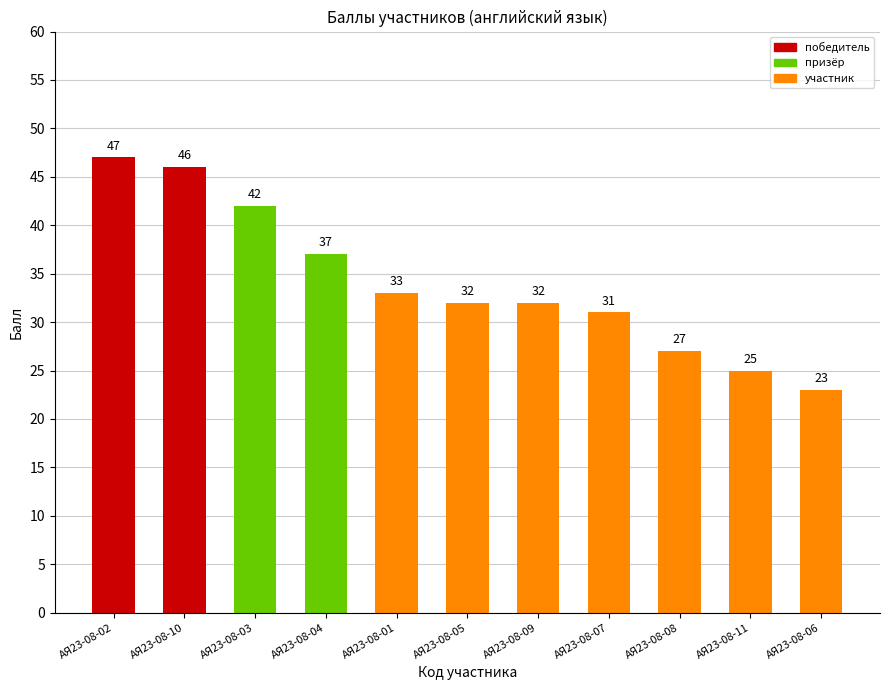

Reading right to left, list all the values displayed in this chart.

АЯ23-08-06=23	АЯ23-08-11=25	АЯ23-08-08=27	АЯ23-08-07=31	АЯ23-08-09=32	АЯ23-08-05=32	АЯ23-08-01=33	АЯ23-08-04=37	АЯ23-08-03=42	АЯ23-08-10=46	АЯ23-08-02=47